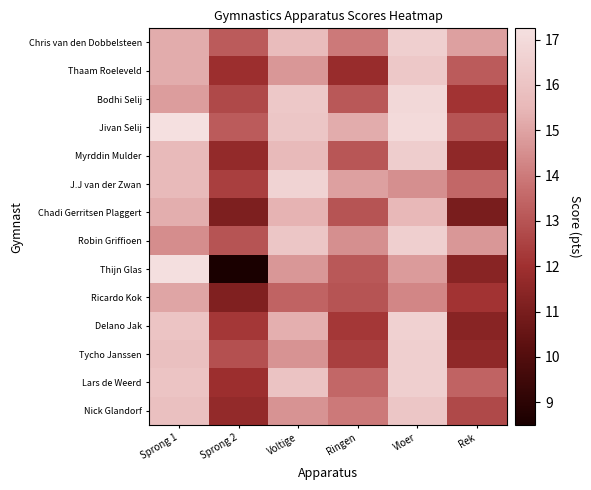

How many categories are shown in the chart?

6